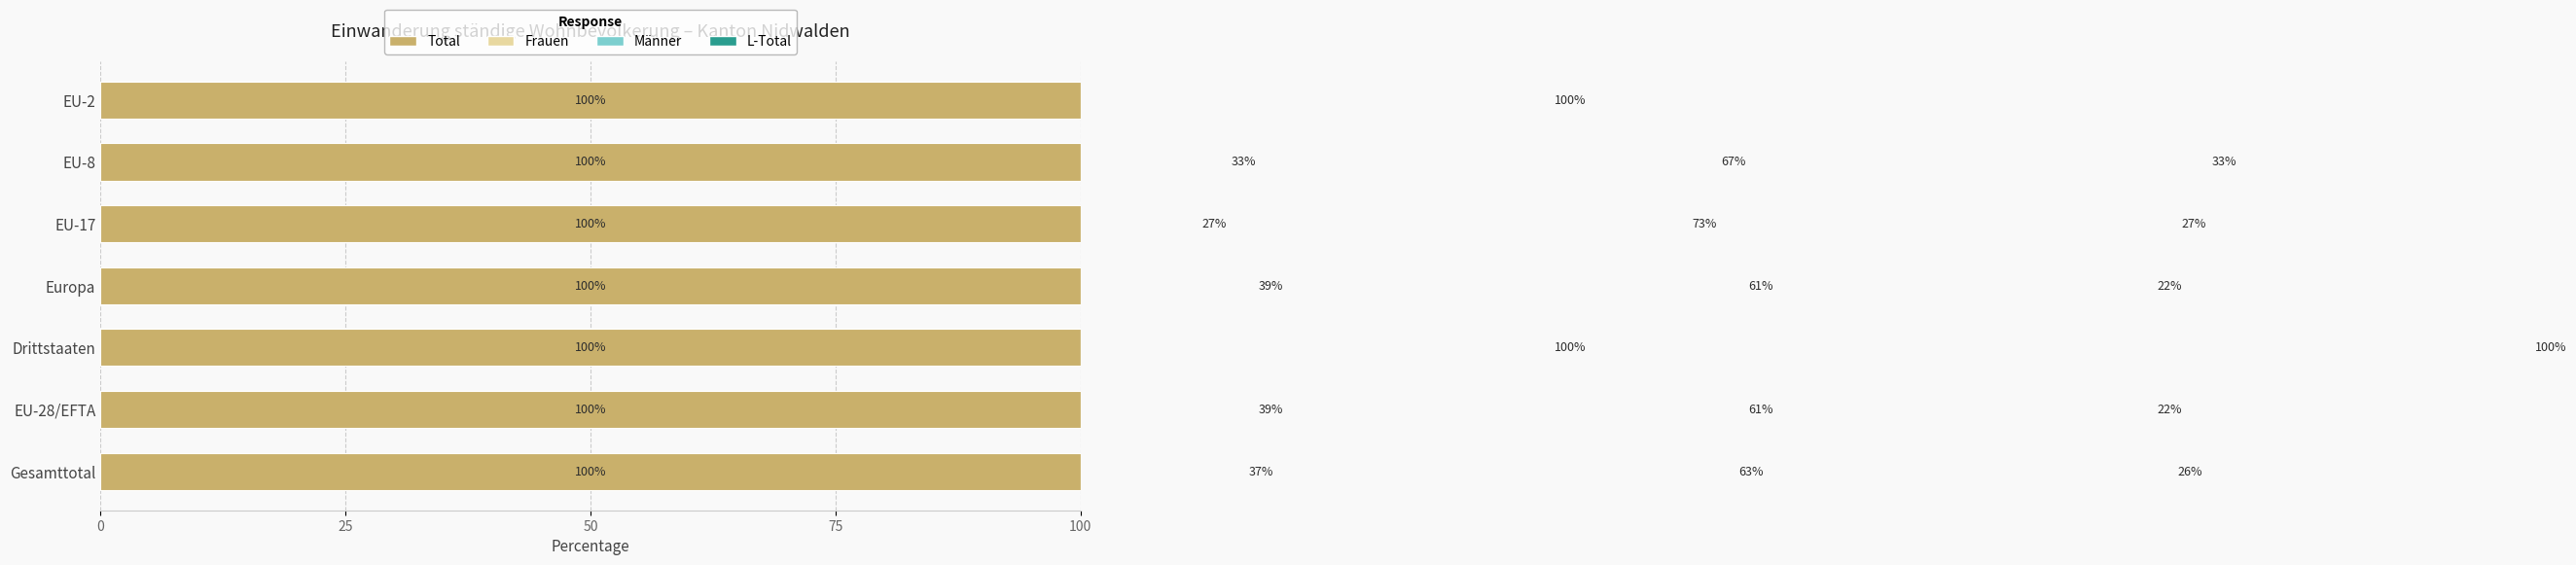

What are all the series names shown in the legend?

Total, Frauen, Männer, L-Total